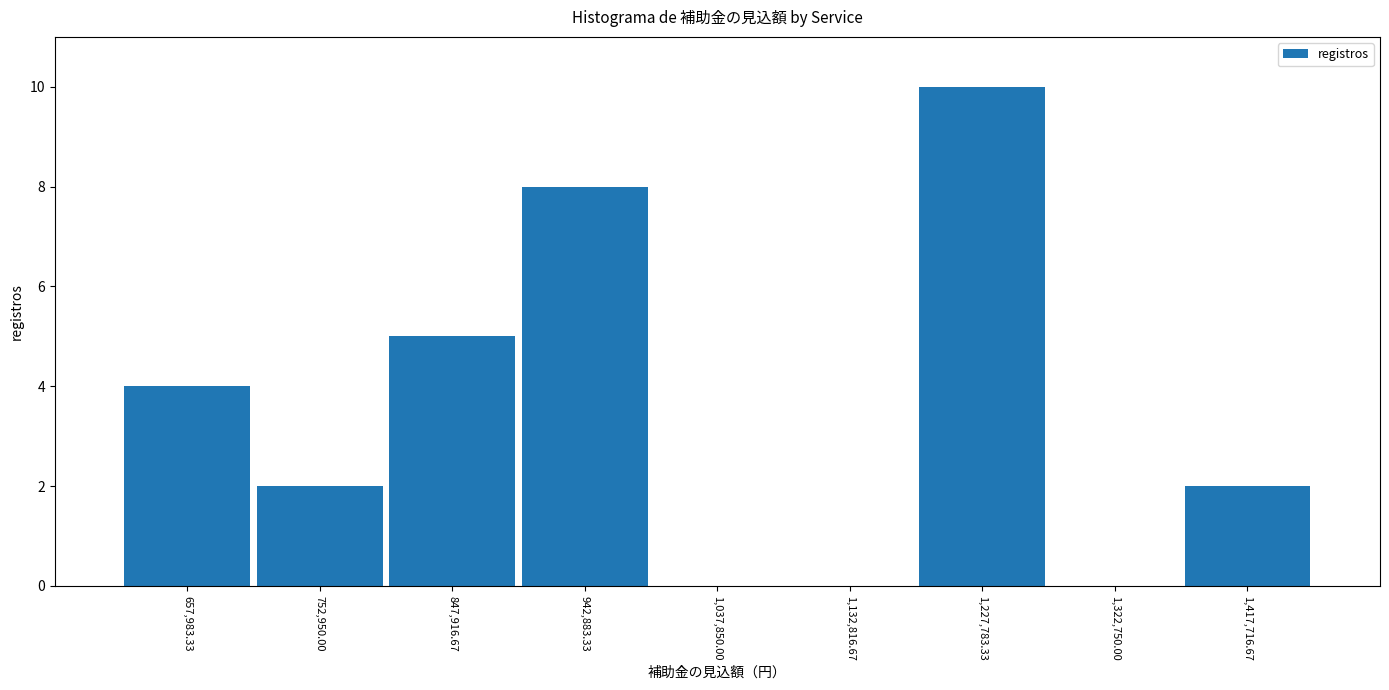

Reading left to right, list every bar in this chart as the range it spans on the x-axis followed by its height. Neither the bar edges nor the heights are printed on the chart, so give them approximately, as read against the axes.

610000 to 710000: 4
710000 to 800000: 2
800000 to 900000: 5
900000 to 990000: 8
990000 to 1090000: 0
1090000 to 1180000: 0
1180000 to 1280000: 10
1280000 to 1370000: 0
1370000 to 1470000: 2